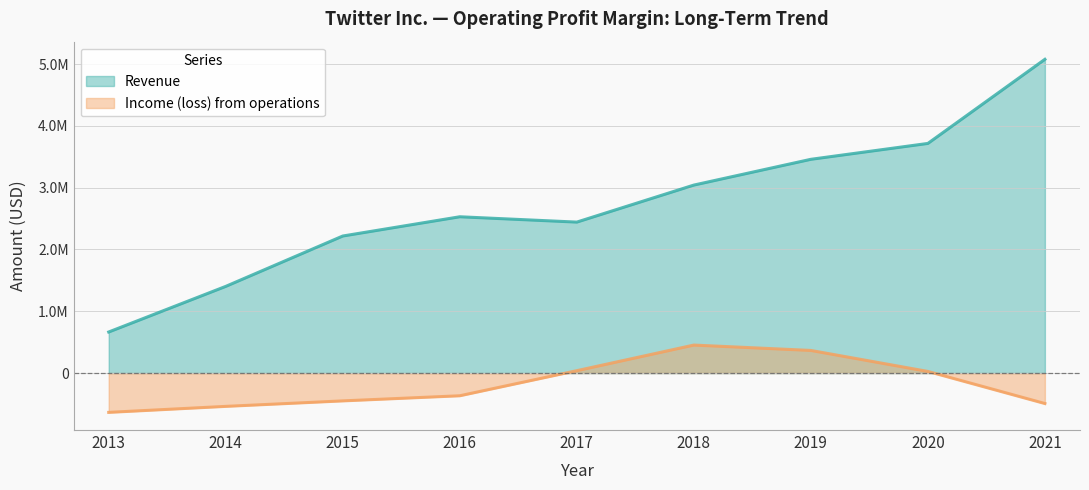

True or false: Revenue and Income (loss) from operations cross at least once.

False